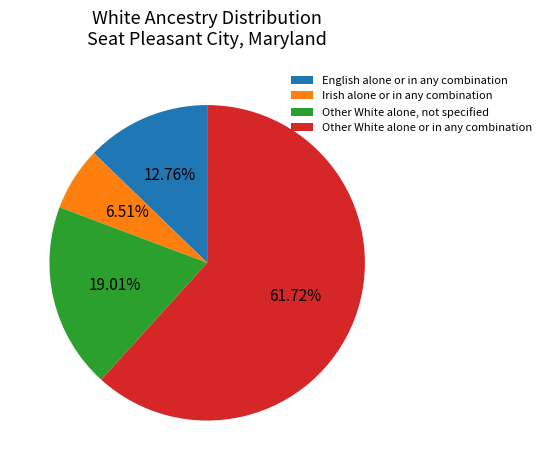

What percentage is NOT represented by English alone or in any combination?

87.2%